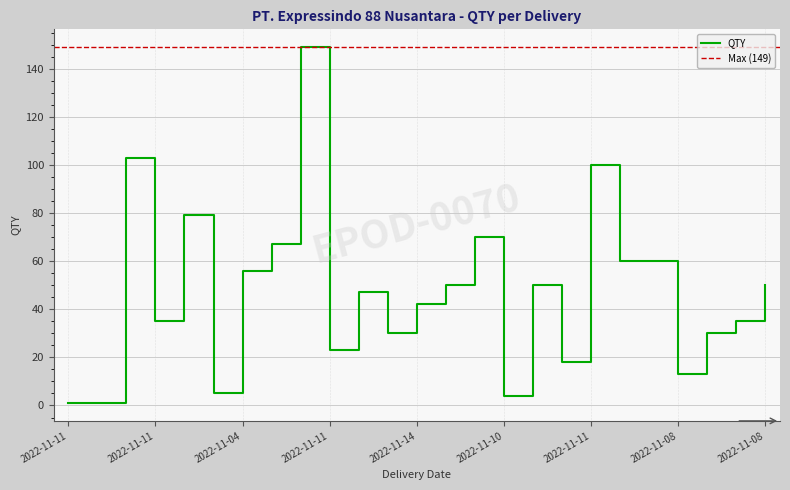

Reading left to right, list all the values displayed in this chart.

1	1	103	35	79	5	56	67	149	23	47	30	42	50	70	4	50	18	100	60	60	13	30	35	50